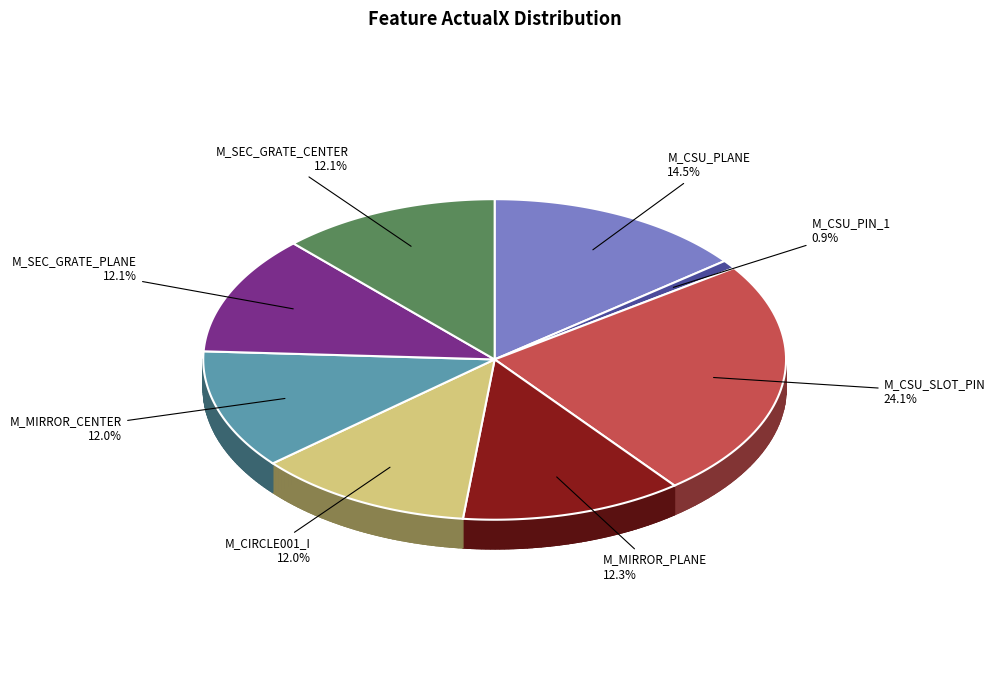

Is it true that M_CSU_SLOT_PIN is 24% of the pie?

True